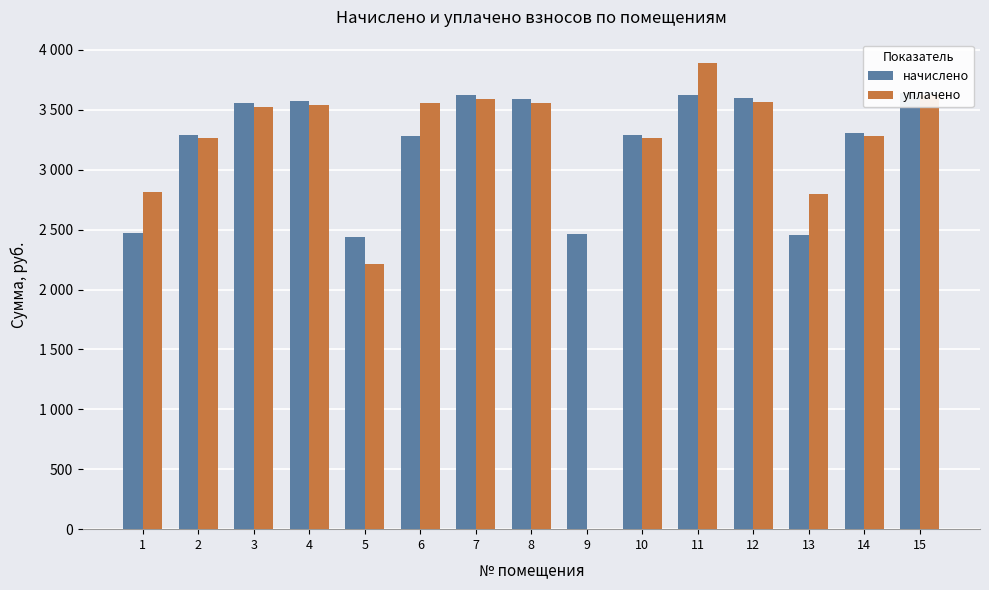

Count the number of categories in the chart.

15